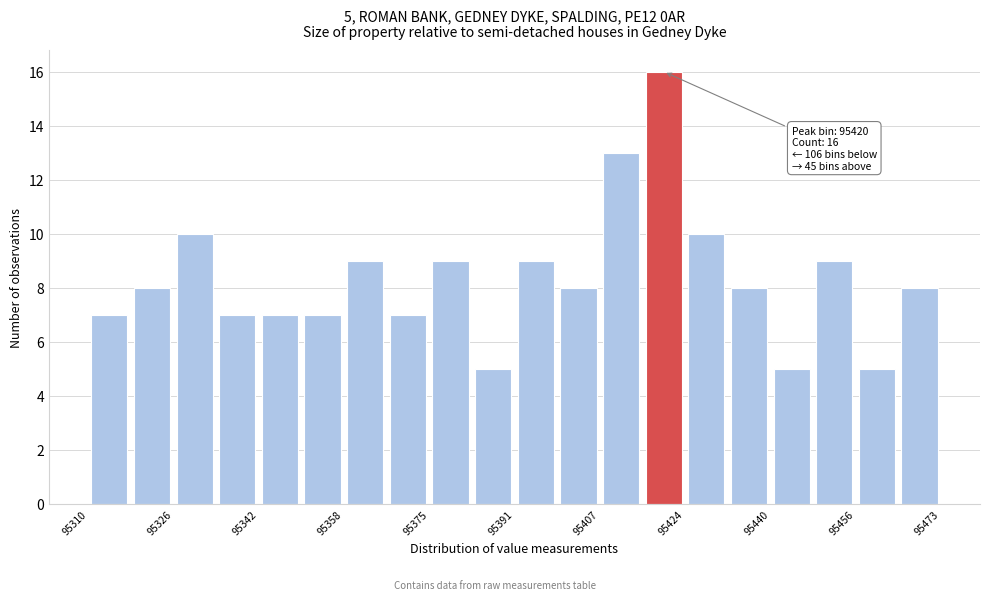

Which range on the x-axis has the tallest bar?

95416 to 95424